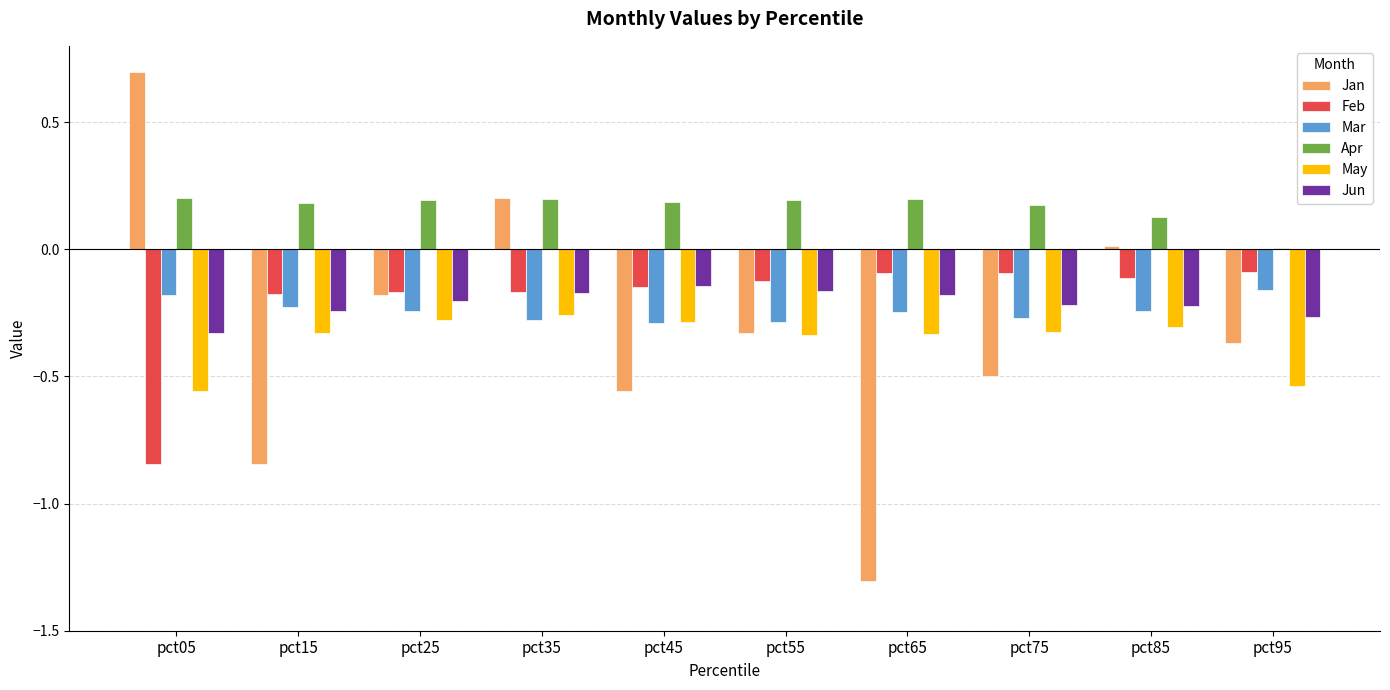

Which series has the largest total across all categories?

Apr